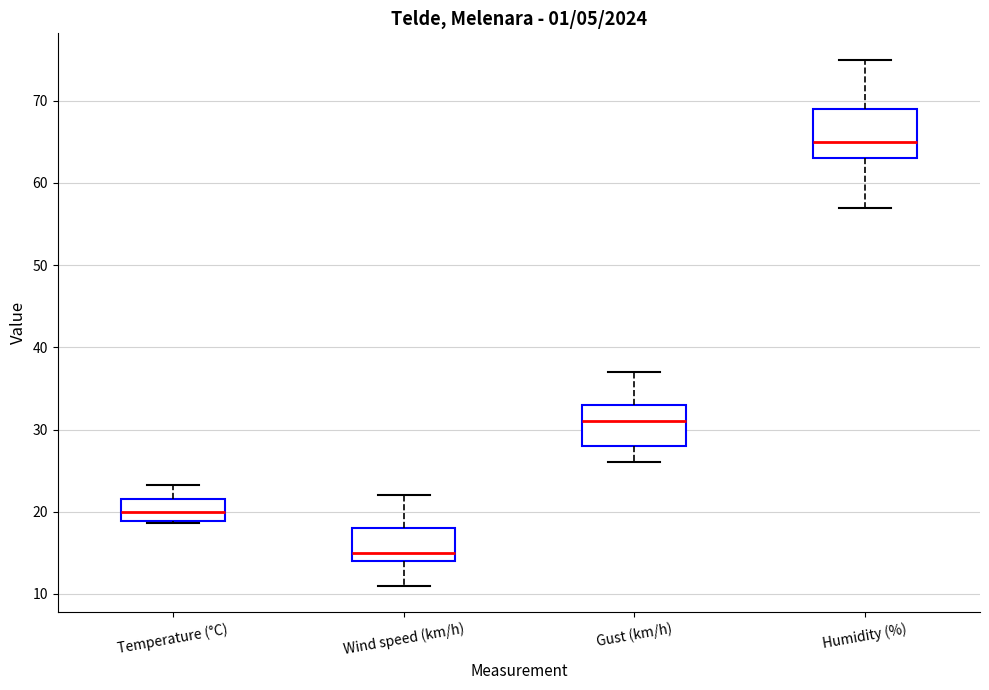

Which box has the highest median line?

Humidity (%)